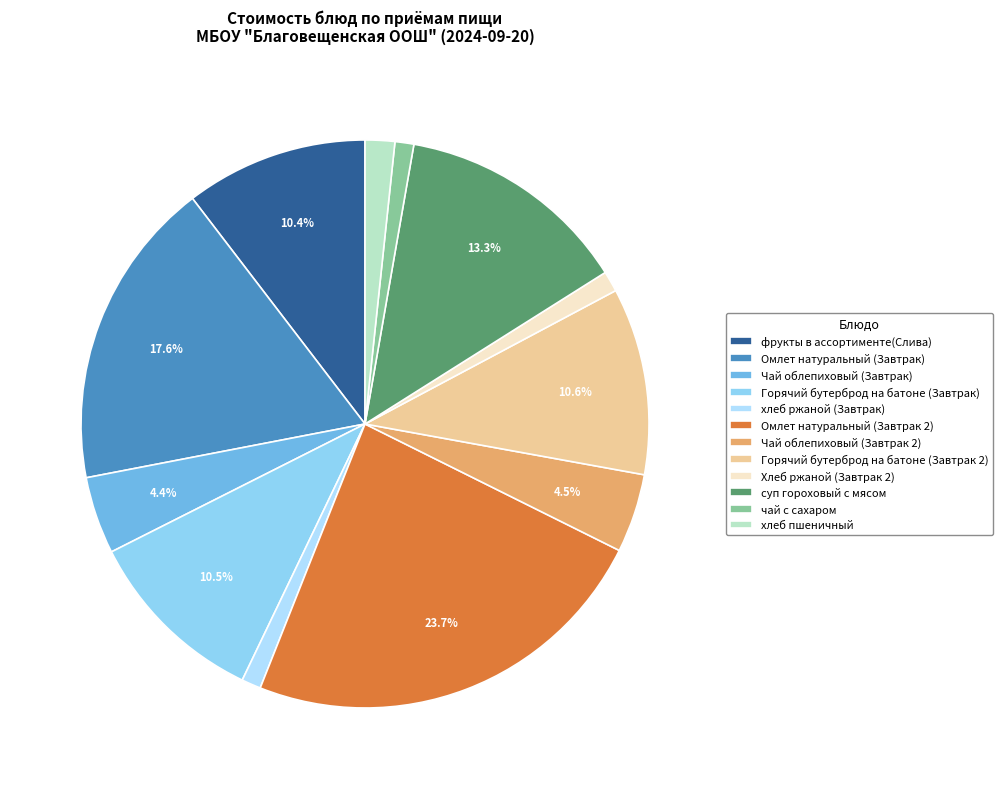

Is it true that чай с сахаром is 12% of the pie?

False